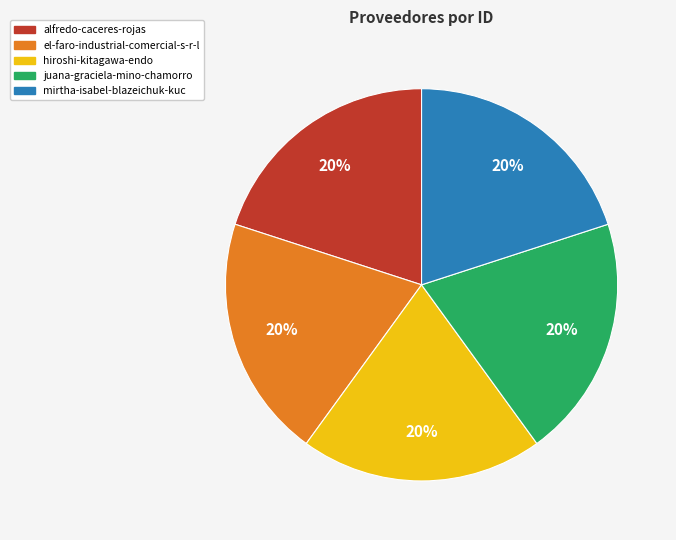

True or false: hiroshi-kitagawa-endo accounts for 30% of the total.

False